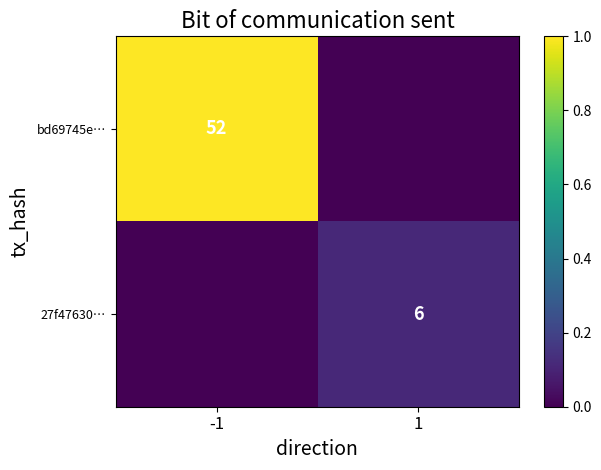

True or false: bd69745e… has a value of 17 at -1.

False